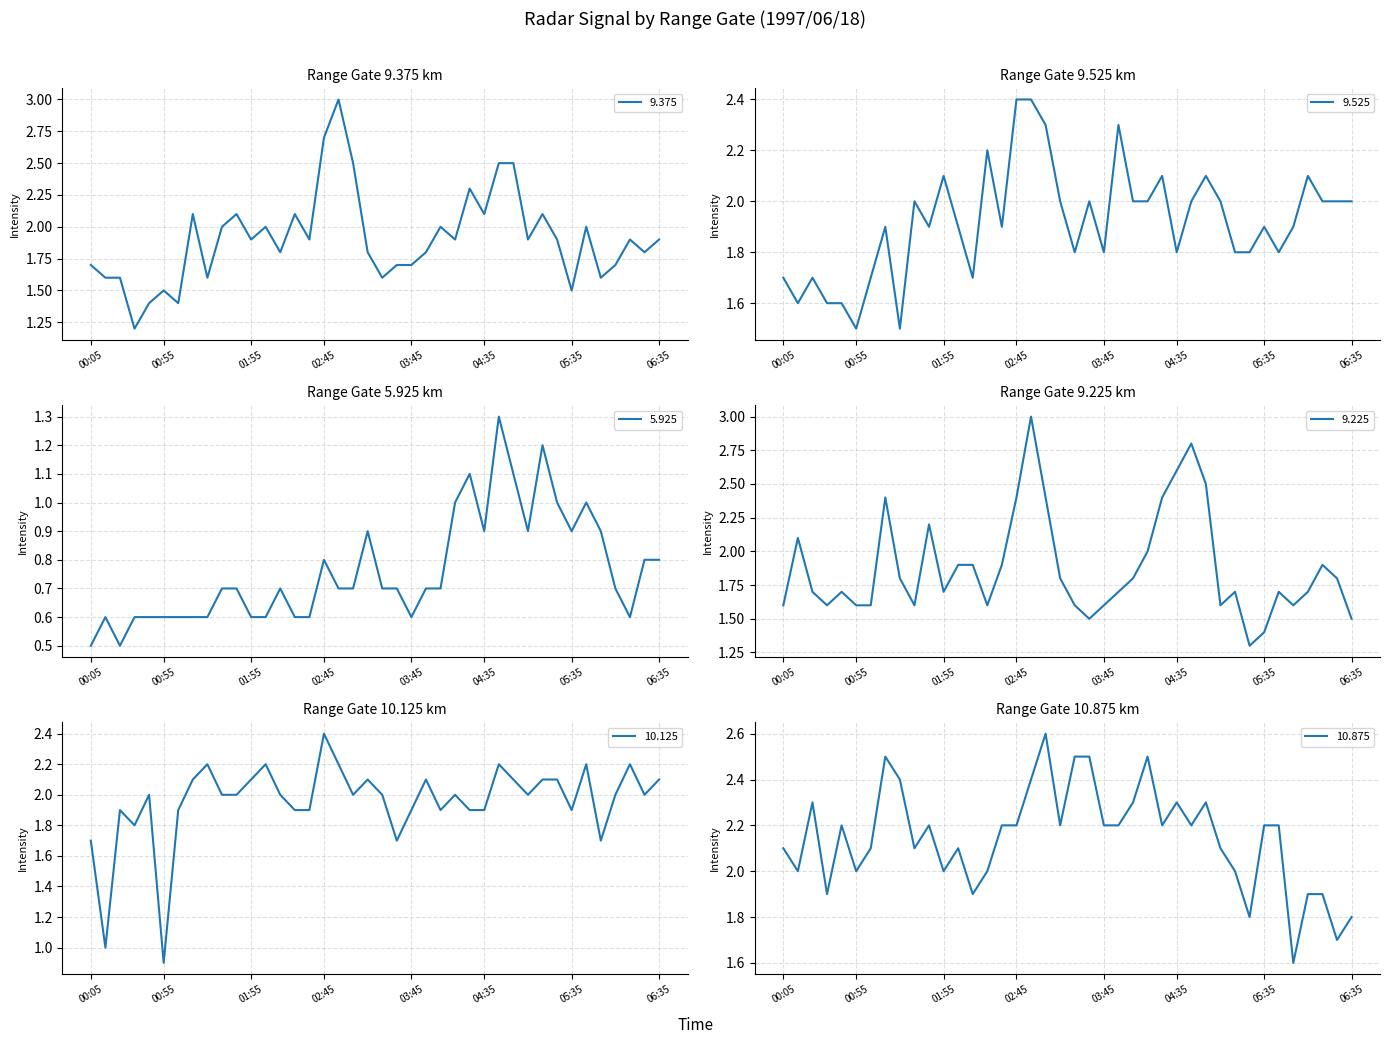

Where is the first local minimum for 9.225?

1997/06/18 00:35